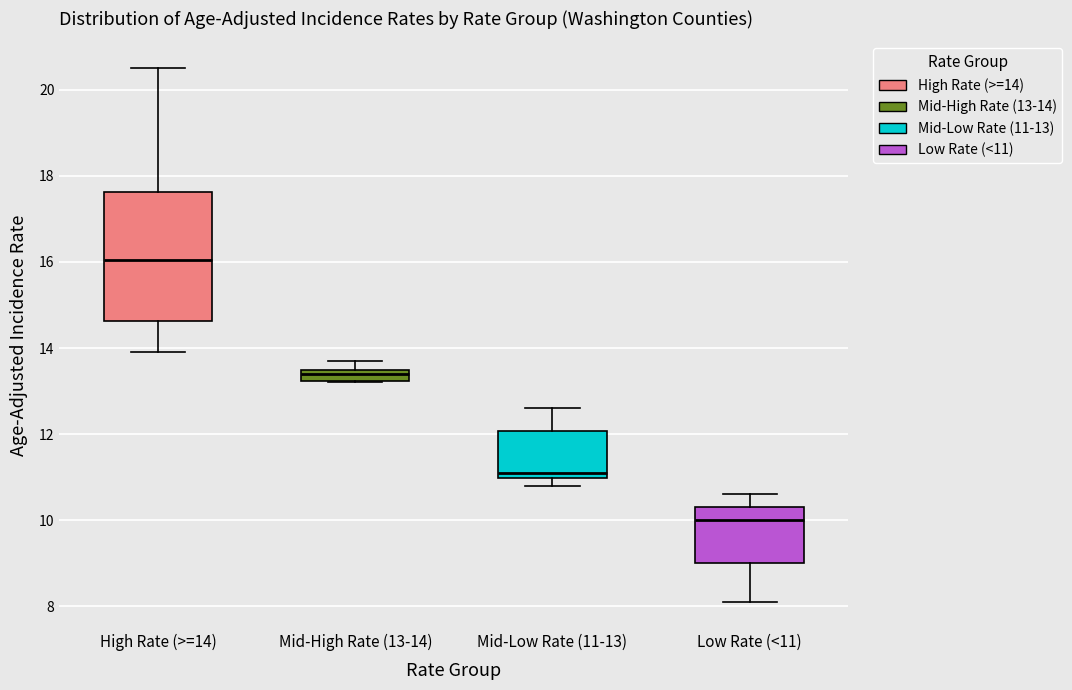

Comparing the boxes themselves (not the whiskers), which one is the tallest?

High Rate (>=14)